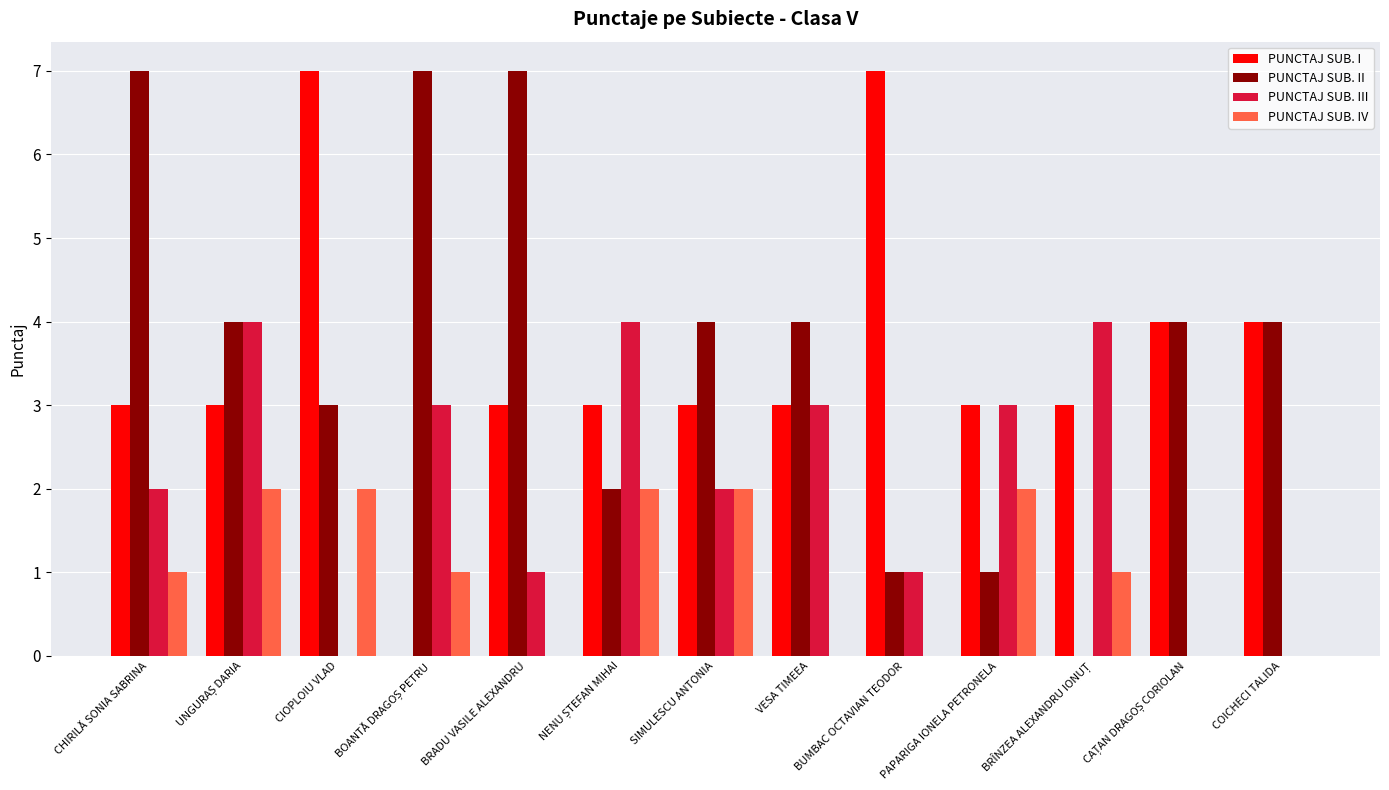

Is it true that PUNCTAJ SUB. III equals 3 at PAPARIGA IONELA PETRONELA?

True